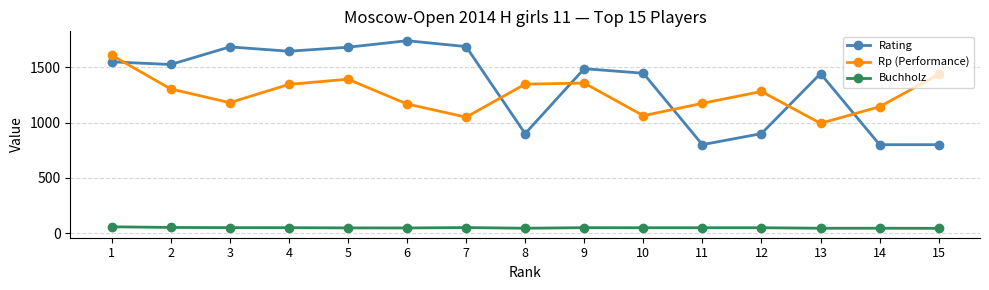

After their last crossing, which series has the higher values: Rp (Performance) or Rating?

Rp (Performance)